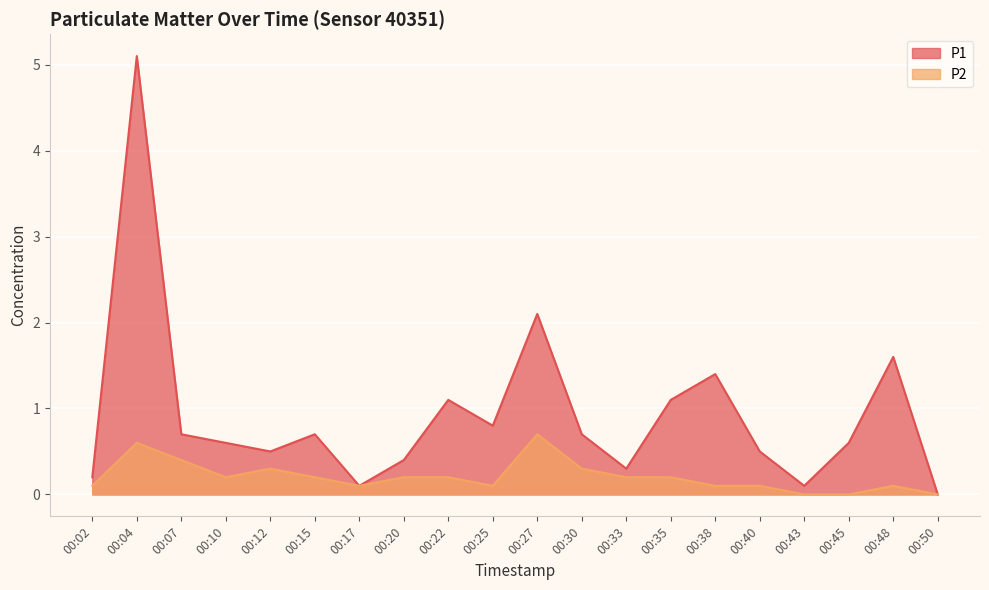

What is the value of the P1 point at the 2nd from the left?

5.1